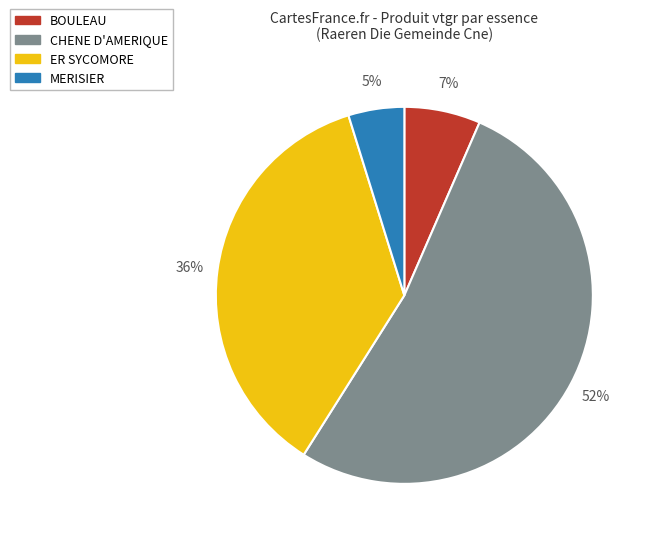

The BOULEAU slice represents 7% of the pie. True or false?

True